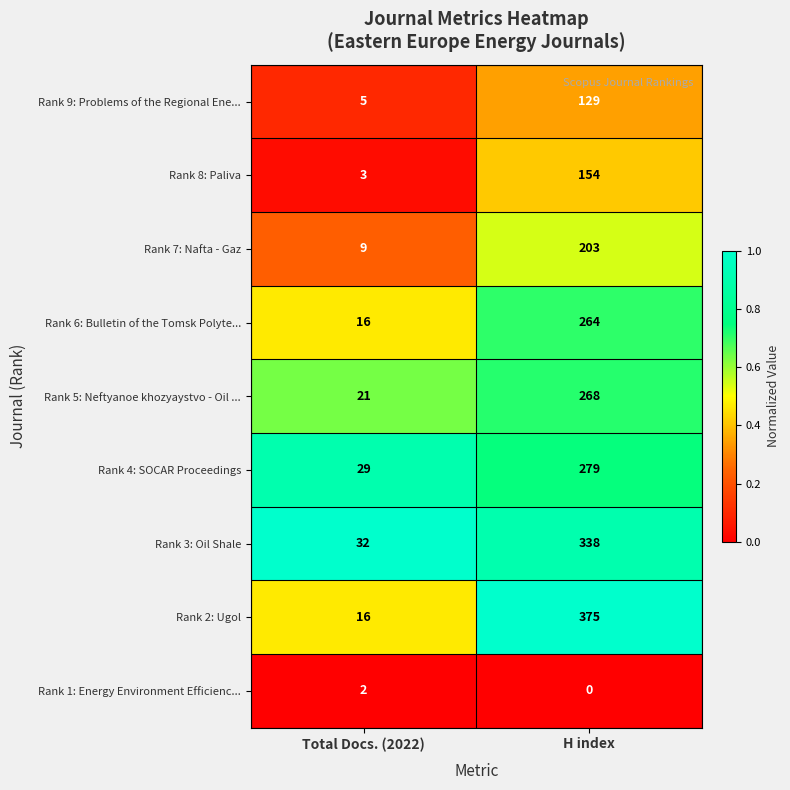

What is the sum of all Rank 6: Bulletin of the Tomsk Polyte... values?

280